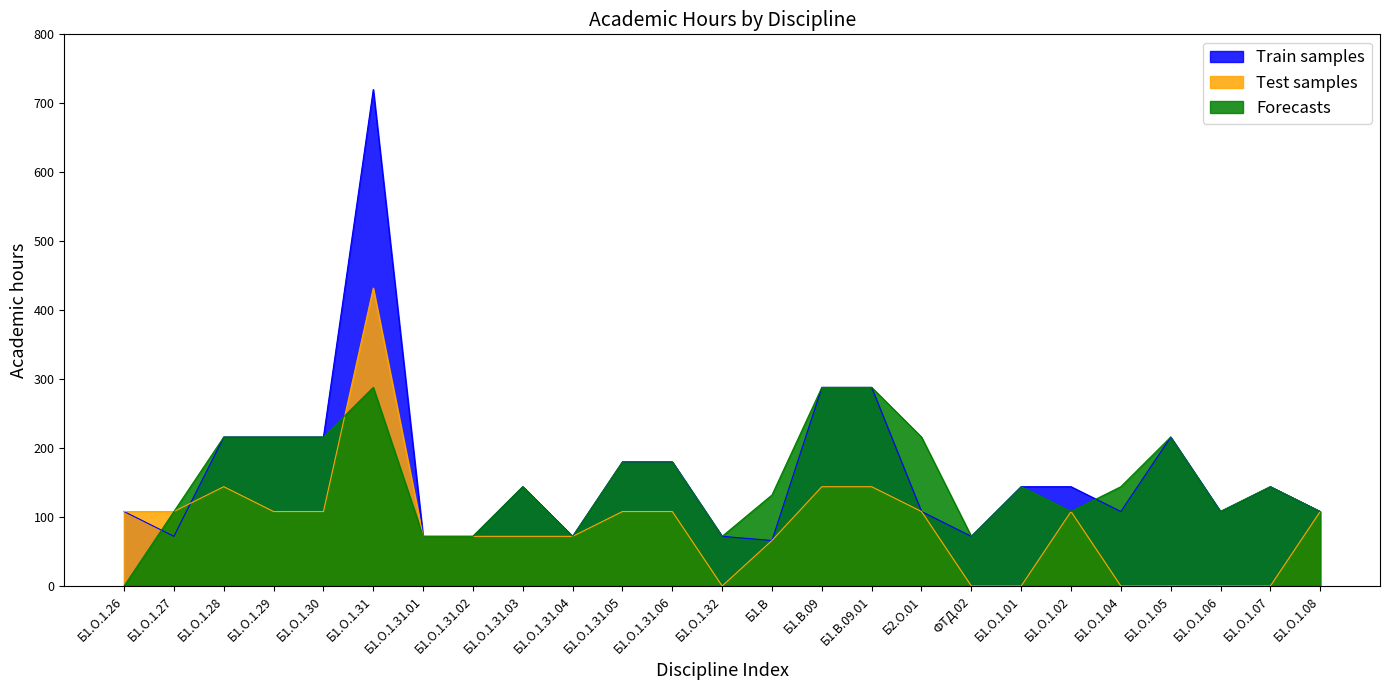

Which series has the largest range (max minus min)?

Train samples